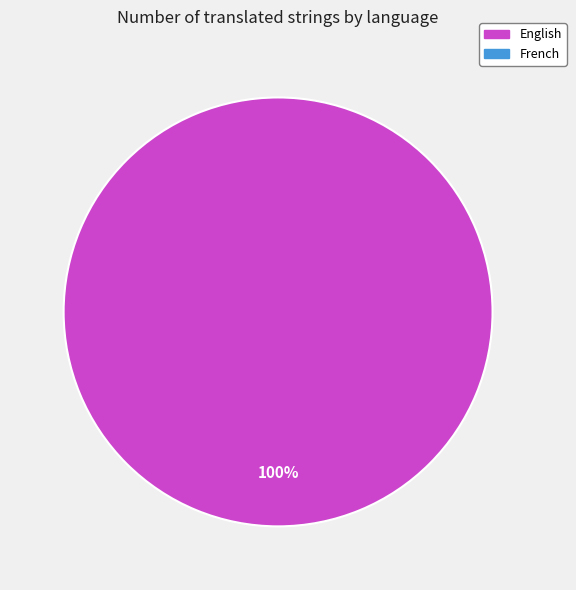

Does any single category account for the majority?

Yes